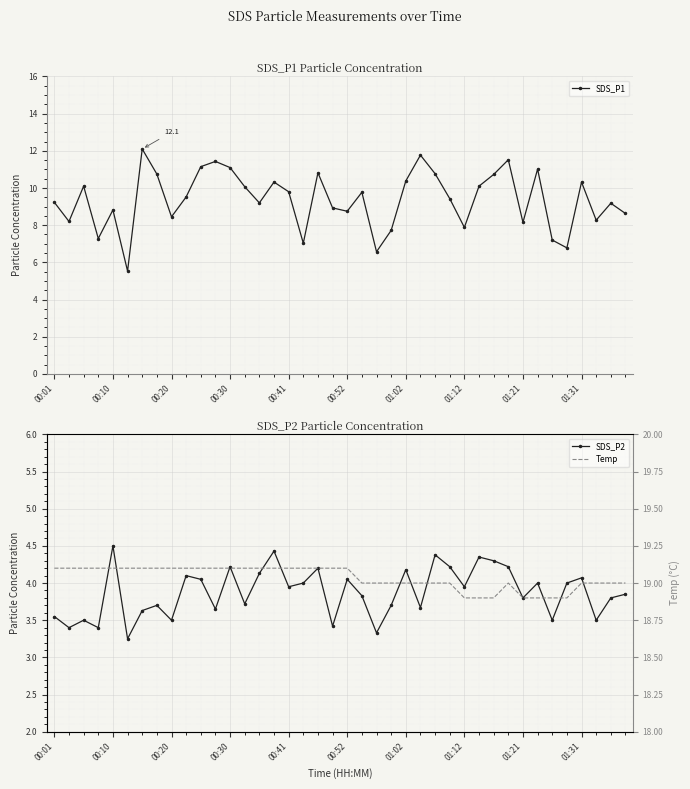

Rank the series by their maximum value, from highest to lowest.

Temp, SDS_P1, SDS_P2